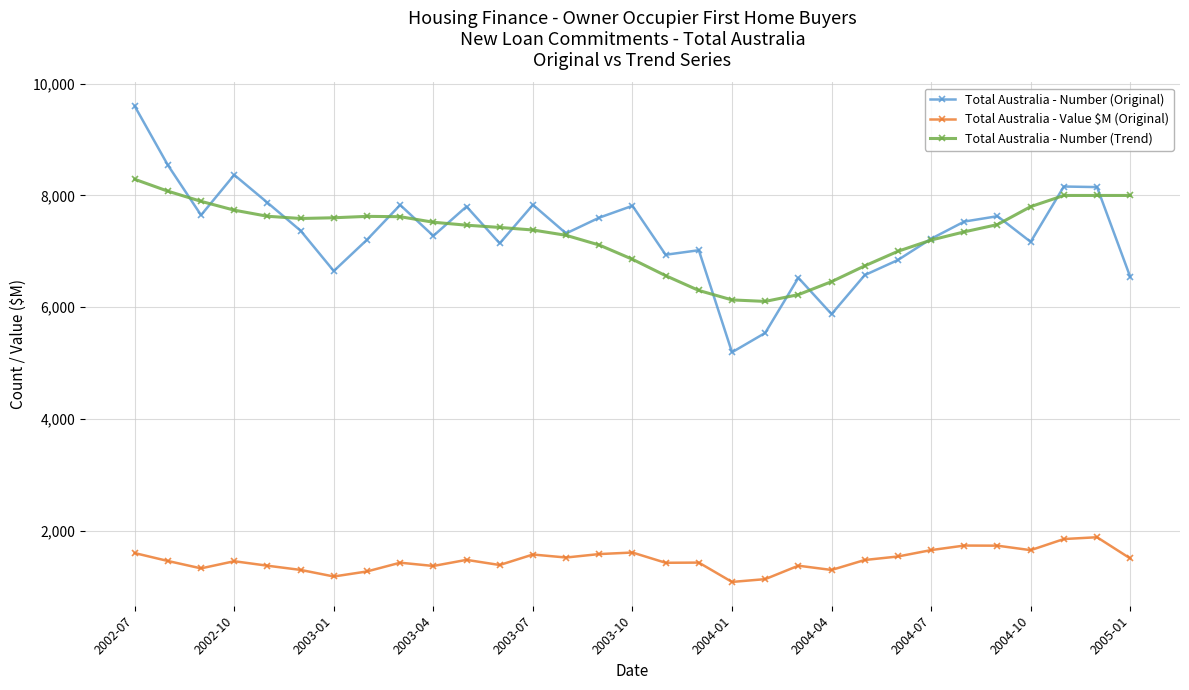

What is the lowest value of the Total Australia - Number (Trend) series?

6101.0